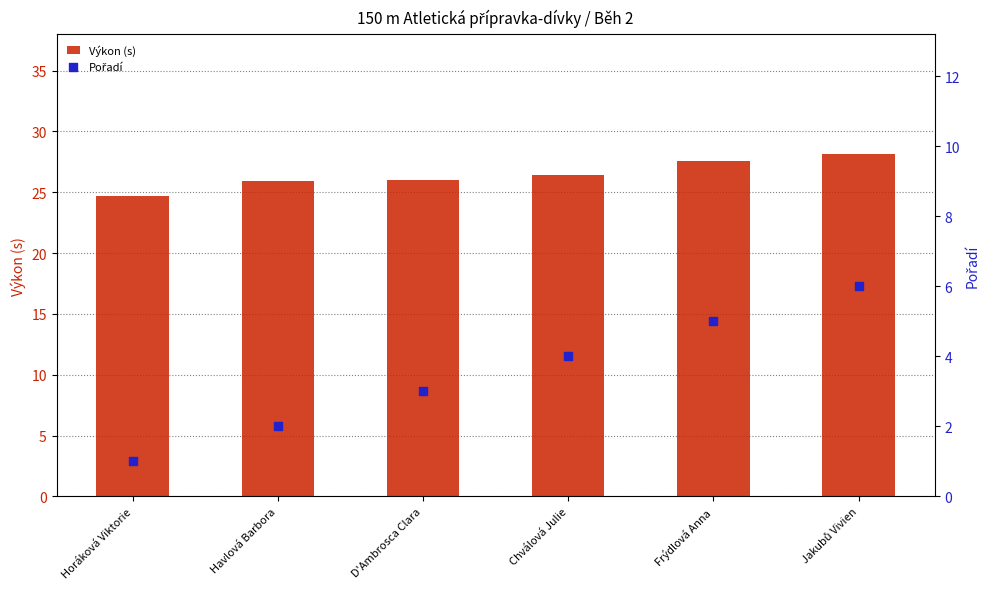

At which category is the sum across all series the highest?

Jakubů Vivien